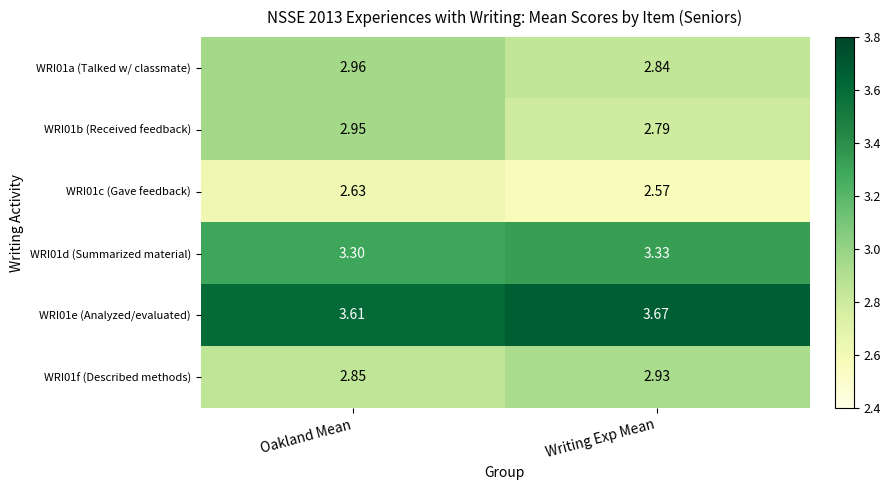

Rank the categories by WRI01c (Gave feedback) value from highest to lowest.

Oakland Mean, Writing Exp Mean